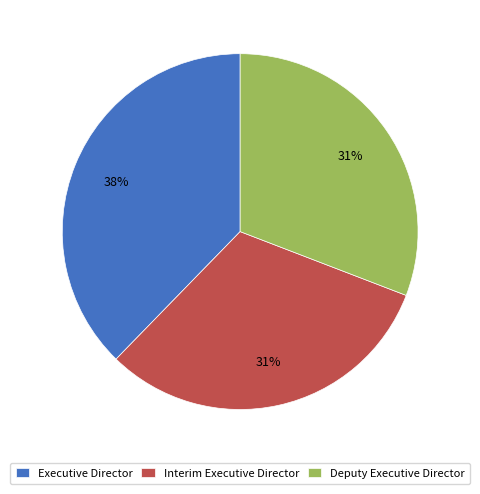

To the nearest percent, what is the difference between the Executive Director and Deputy Executive Director slice percentages?

7%